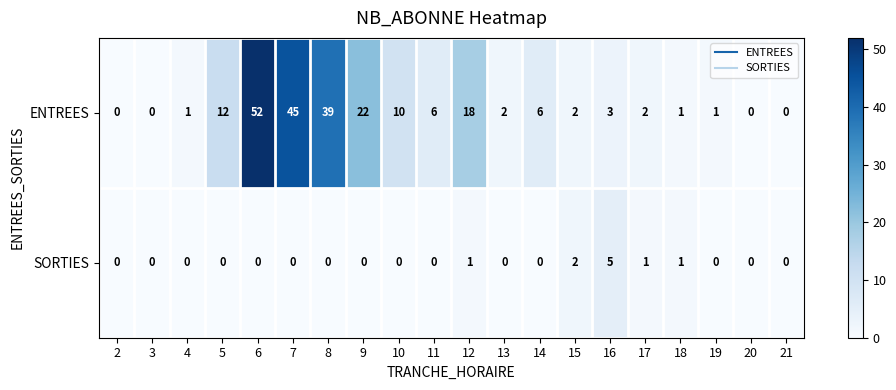

Where does the ENTREES series first go above 3?

5